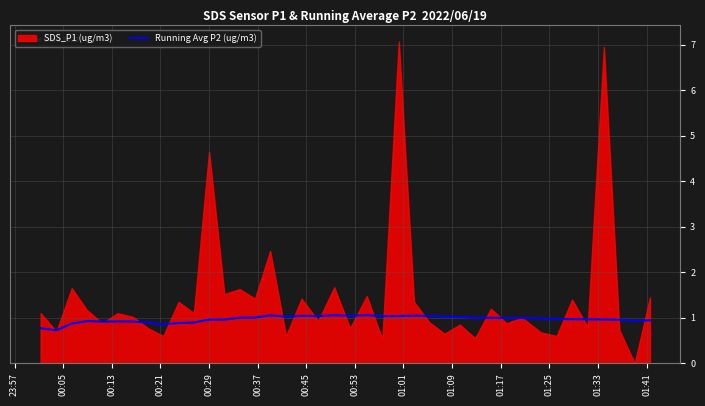

How many lines are shown in the chart?

1